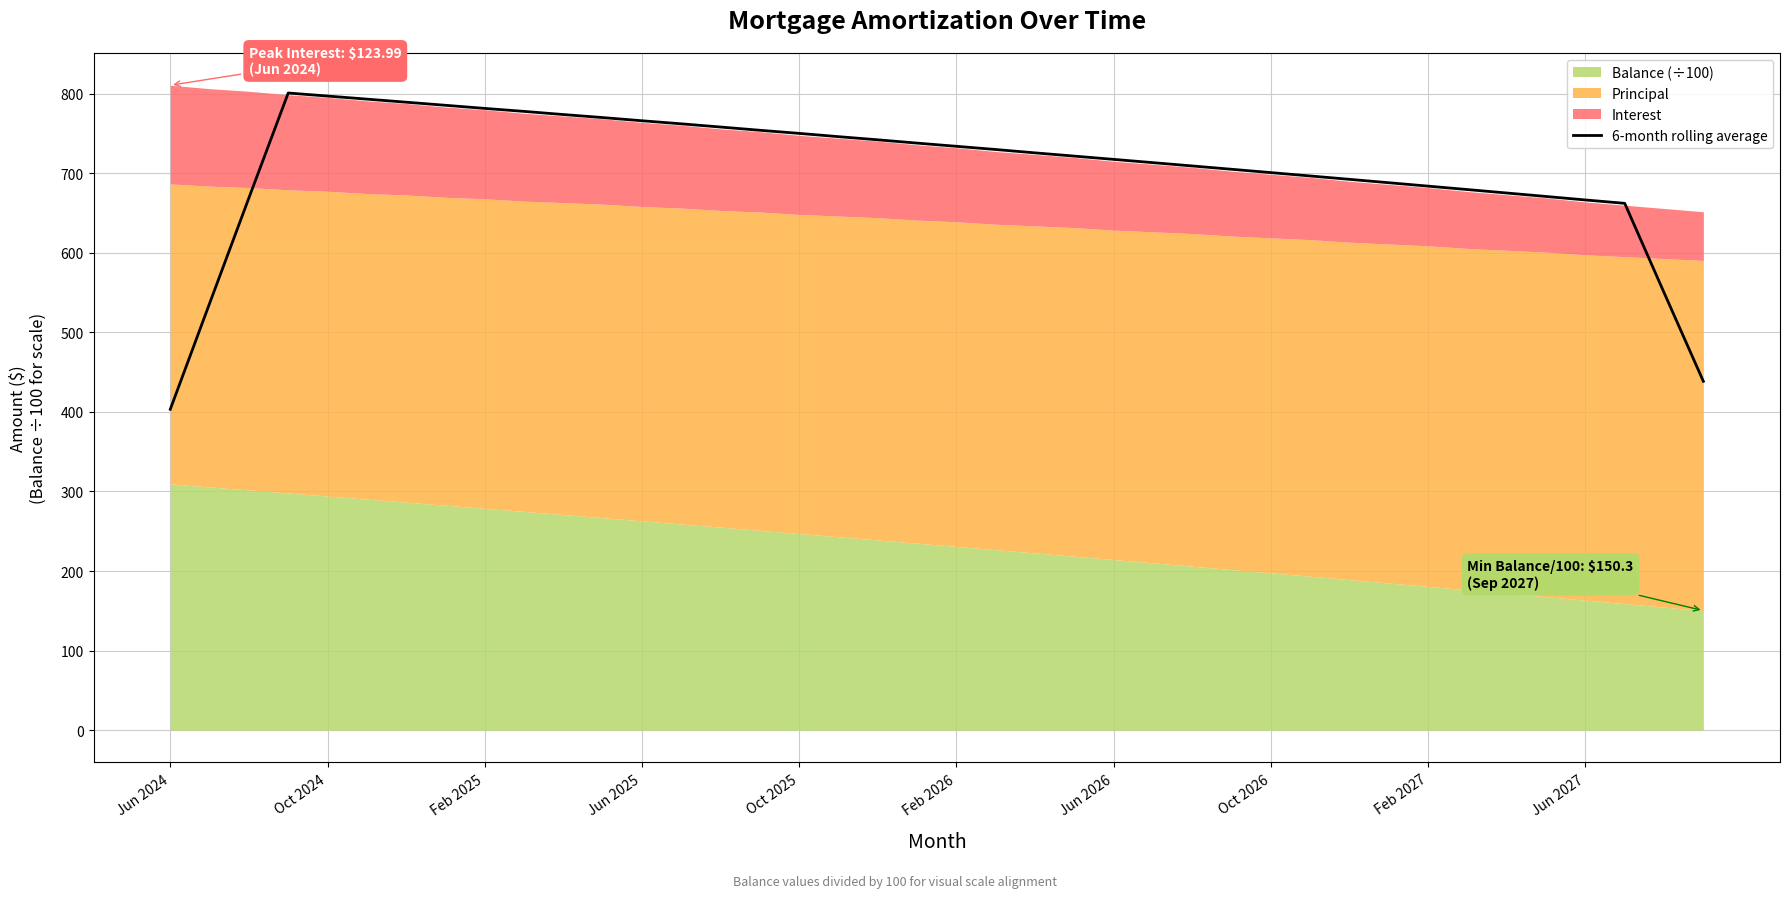

Does the chart have visible grid lines?

Yes